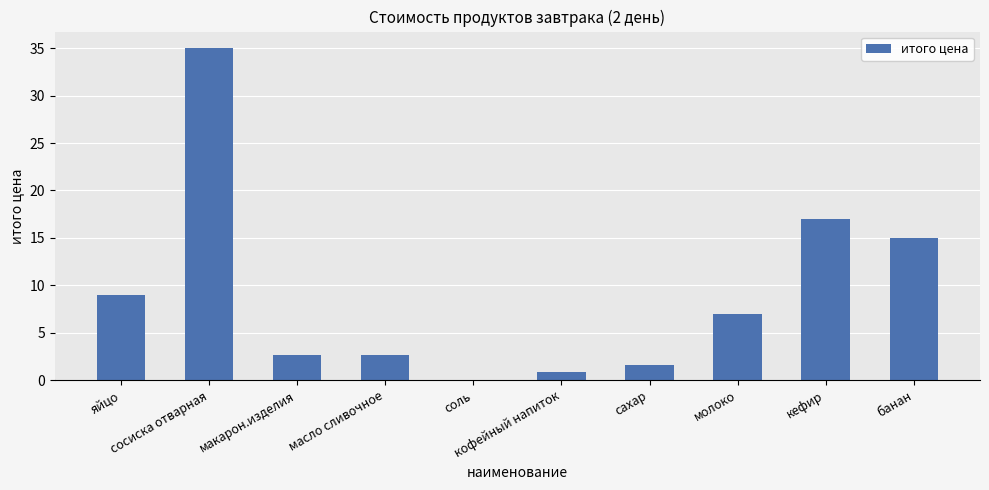

The chart shows a value of 35.0 at сосиска отварная. True or false?

True